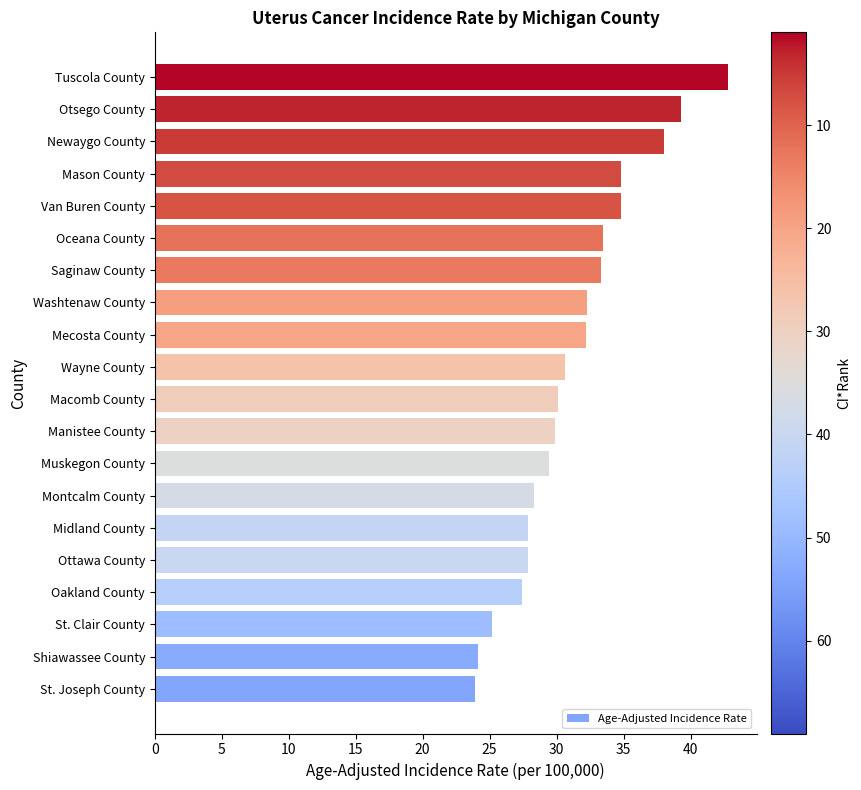

What is the minimum value shown in the chart?

23.9